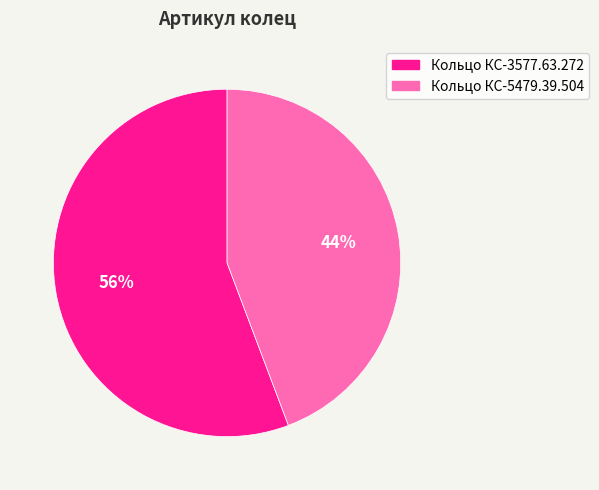

What percentage is the Кольцо КС-5479.39.504 slice, to the nearest percent?

44%